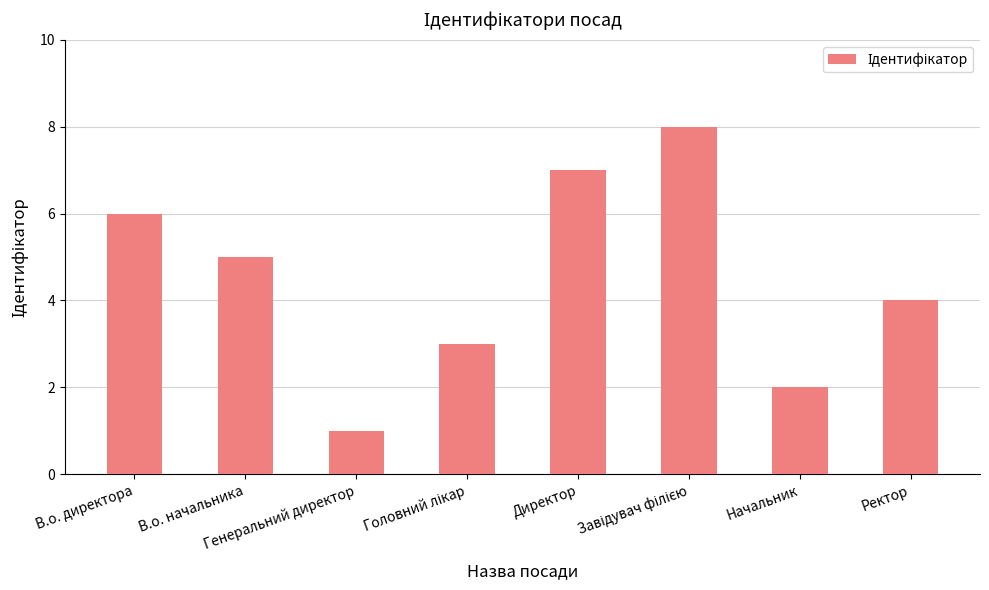

Which category has the lowest value across all series?

Генеральний директор